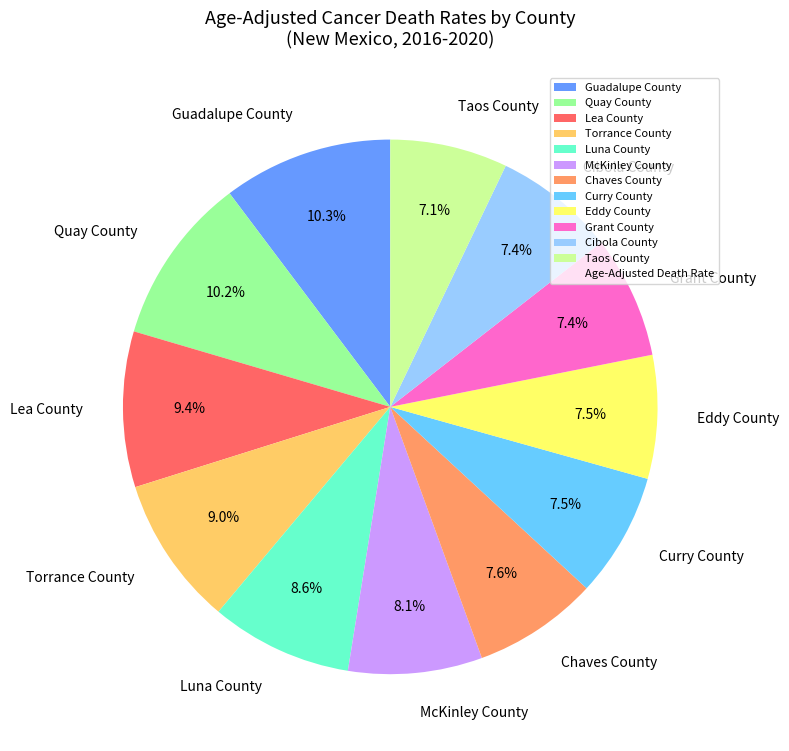

Between Torrance County and Taos County, which is larger?

Torrance County